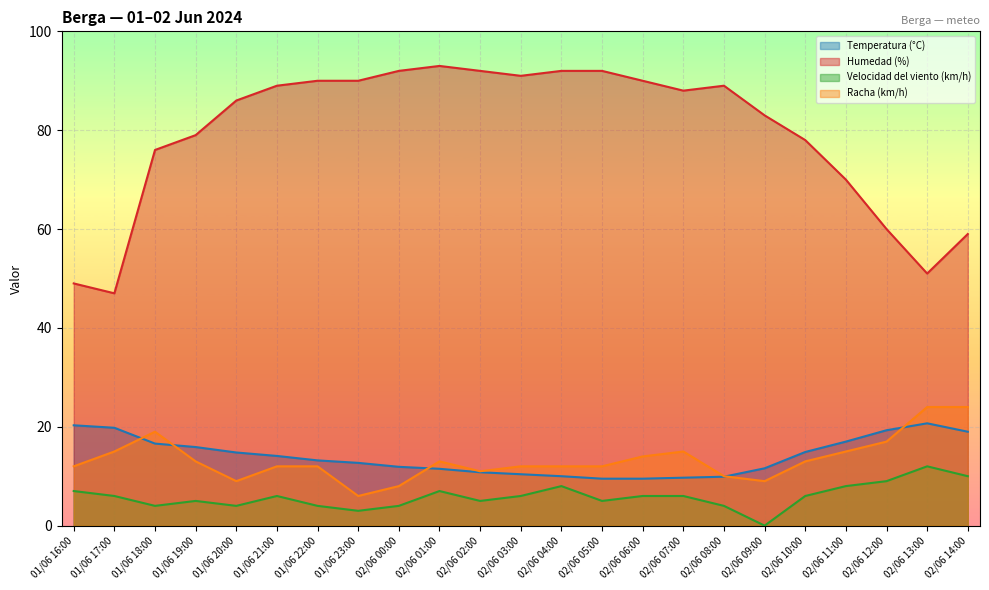

What is the average value of the Racha (km/h) series?

13.3